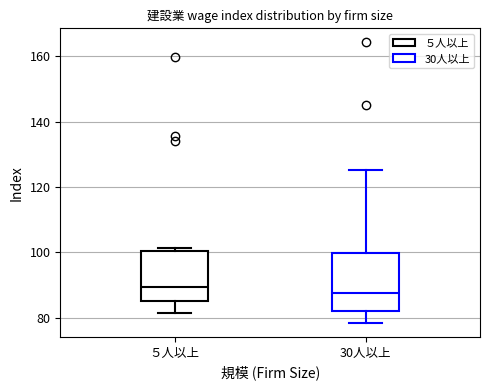

Where is the lower edge of the box for ５人以上 on the y-axis? The values are not printed on the chart, so give them approximately, as read against the axis.

84